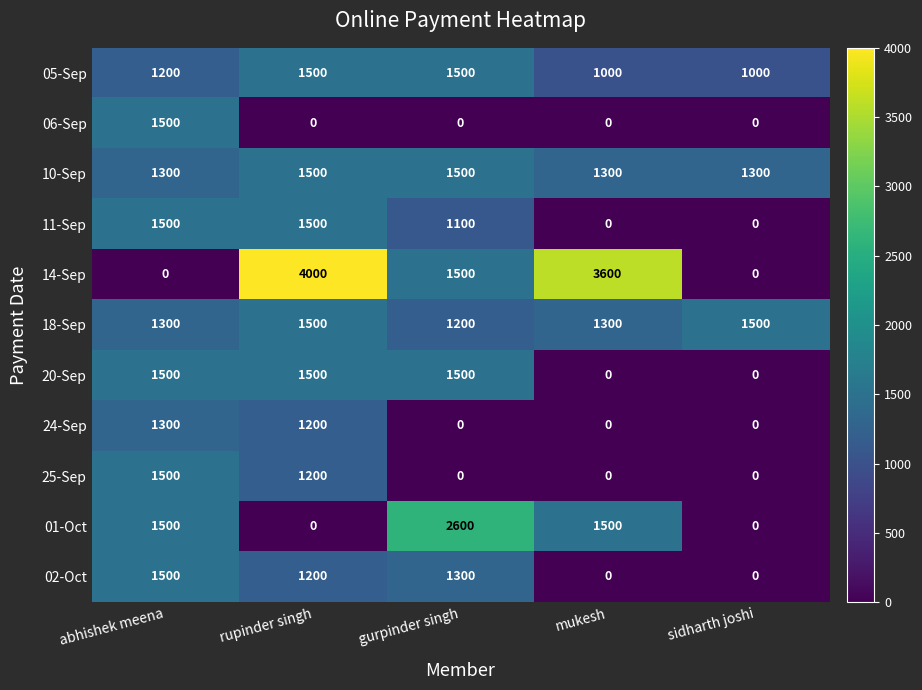

Count the number of data series in this chart.

11